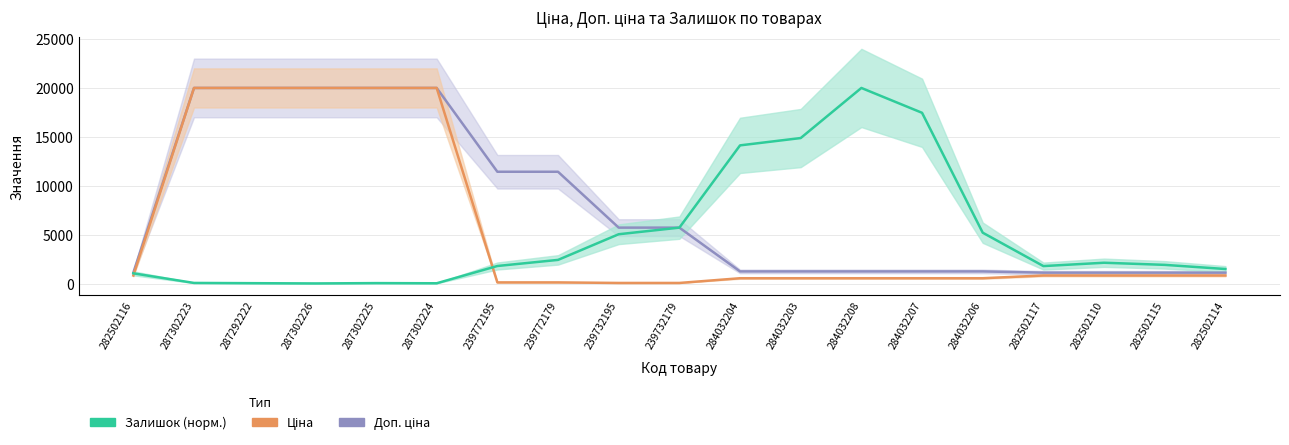

The value of Доп. ціна at 284032208 is 1235.4. True or false?

True